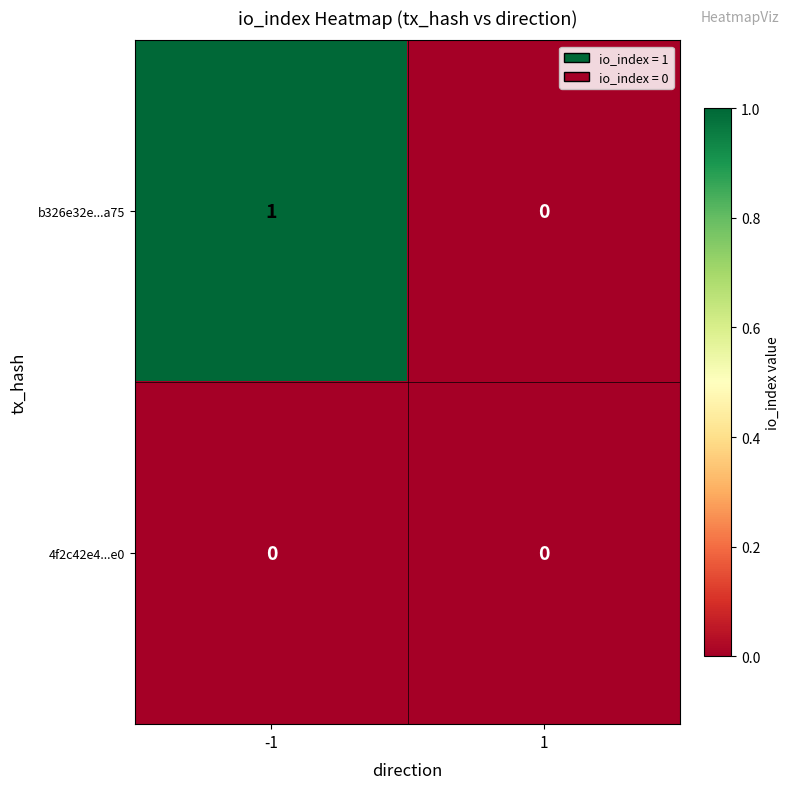

Which series has the largest total across all categories?

b326e32e...a75